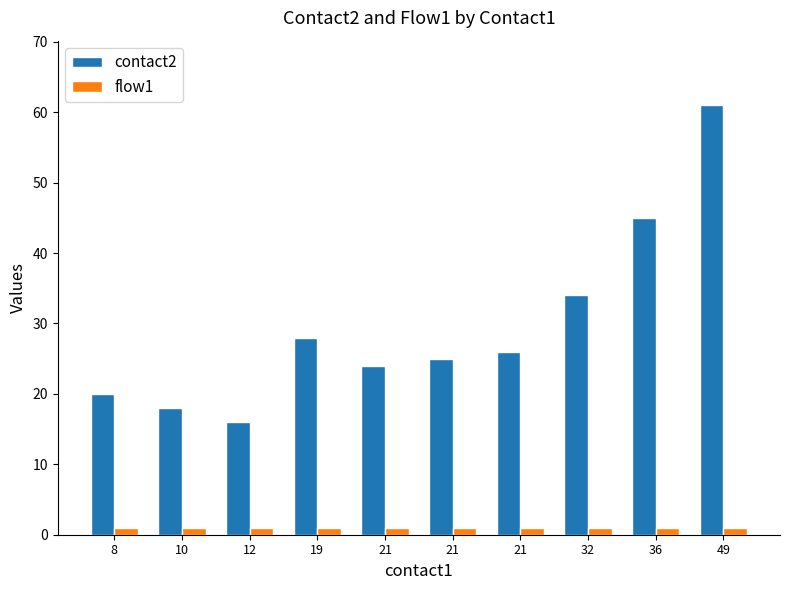

Rank the series by their average value, from highest to lowest.

contact2, flow1